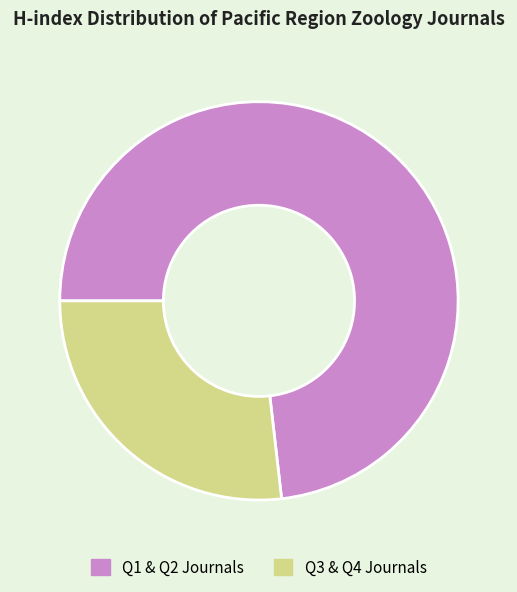

True or false: Q3 & Q4 Journals accounts for 27% of the total.

True